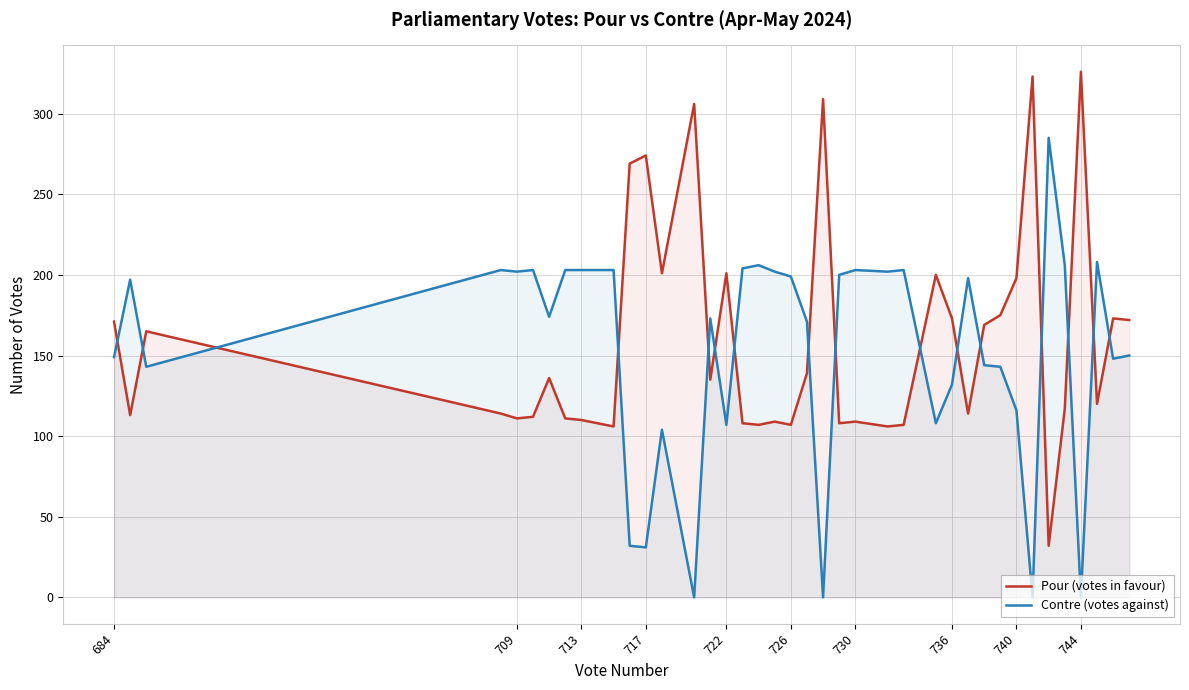

What are all the series names shown in the legend?

Pour (votes in favour), Contre (votes against)